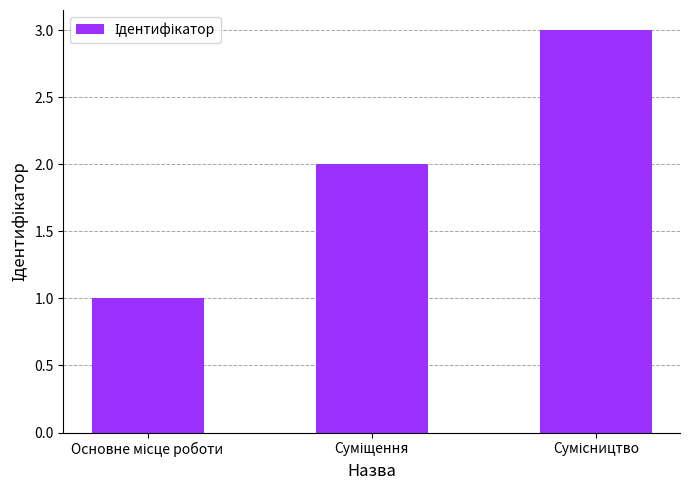

What is the maximum value shown in the chart?

3